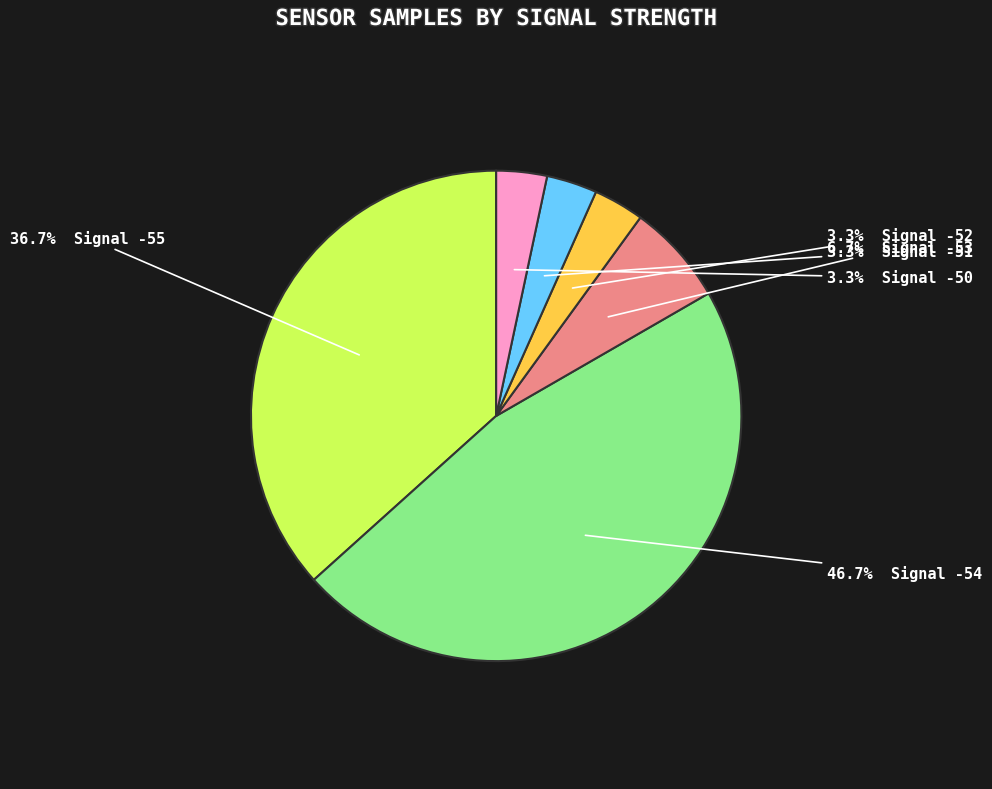

Is there a majority slice in this chart?

No